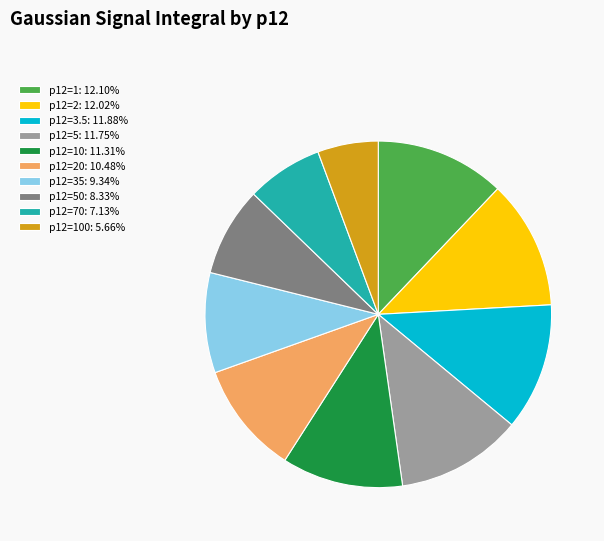

Approximately how many times larger is the value at p12=2: 12.02% compared to p12=35: 9.34%?

1.3